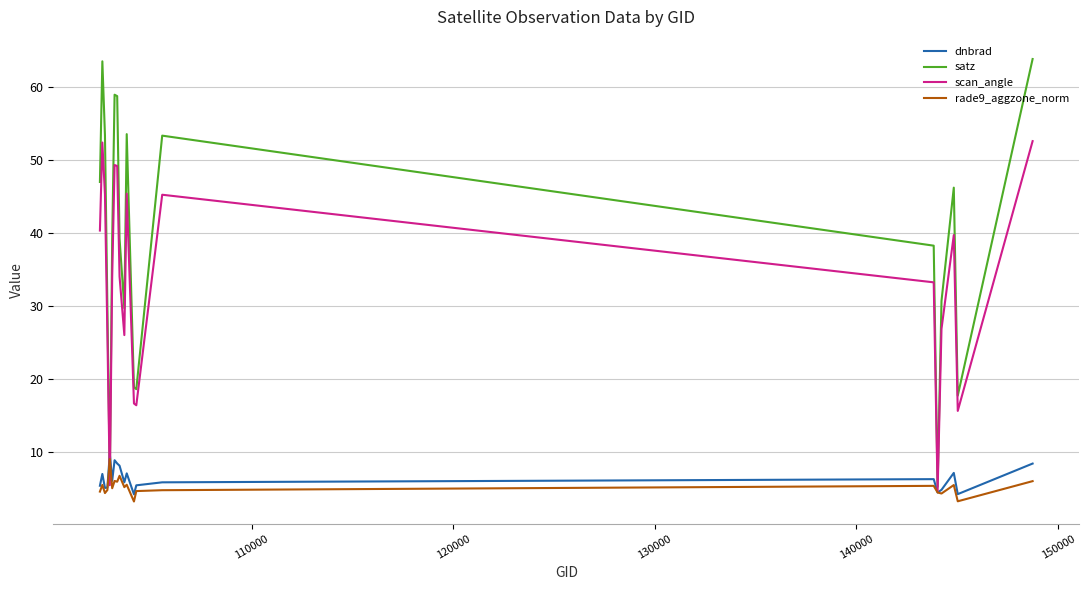

Which series has the largest total across all categories?

satz